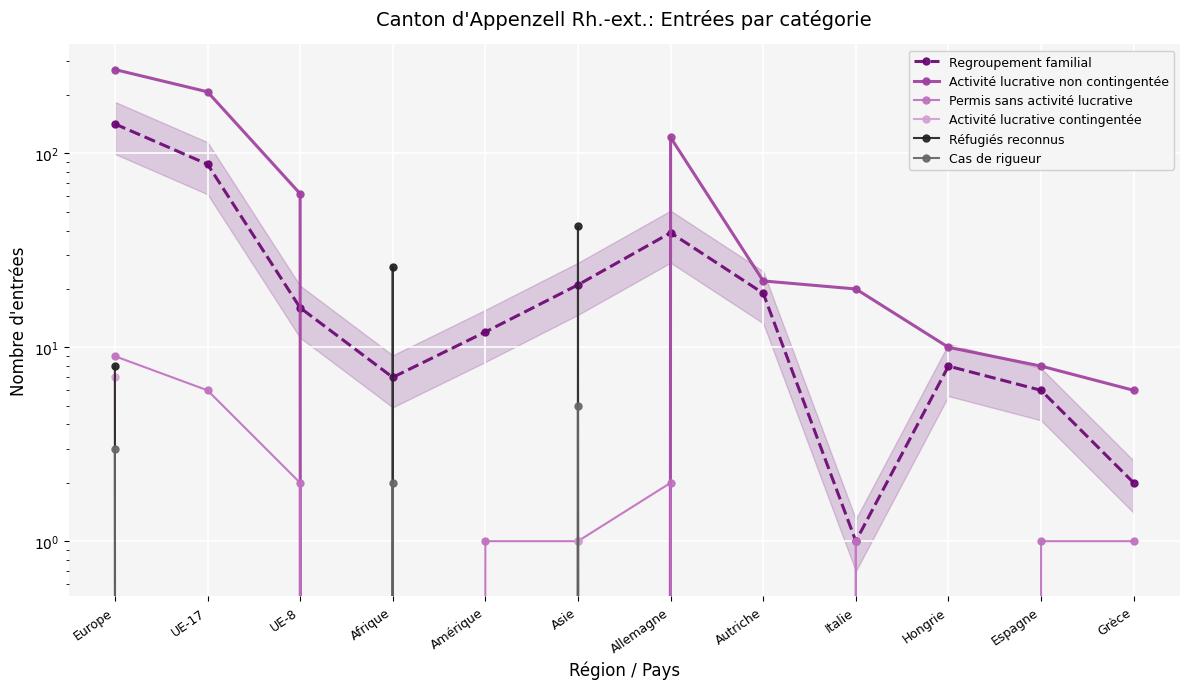

What are all the series names shown in the legend?

Regroupement familial, Activité lucrative non contingentée, Permis sans activité lucrative, Activité lucrative contingentée, Réfugiés reconnus, Cas de rigueur